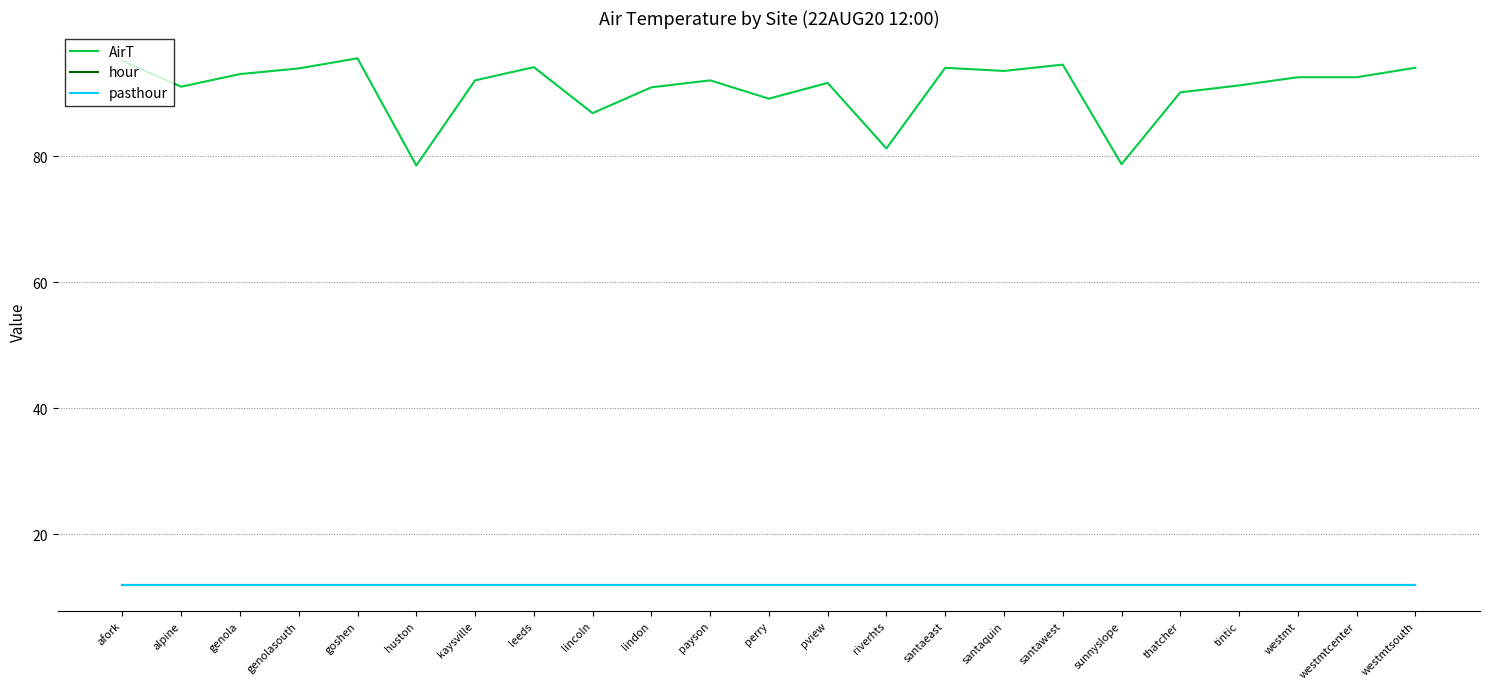

Reading left to right, what are all the values shown in this chart?

AirT: 95.1	91.0	93.0	93.9	95.5	78.5	92.0	94.1	86.8	90.9	92.0	89.1	91.6	81.2	94.0	93.5	94.5	78.7	90.1	91.2	92.5	92.5	94.0
hour: 12.0	12.0	12.0	12.0	12.0	12.0	12.0	12.0	12.0	12.0	12.0	12.0	12.0	12.0	12.0	12.0	12.0	12.0	12.0	12.0	12.0	12.0	12.0
pasthour: 12.0	12.0	12.0	12.0	12.0	12.0	12.0	12.0	12.0	12.0	12.0	12.0	12.0	12.0	12.0	12.0	12.0	12.0	12.0	12.0	12.0	12.0	12.0